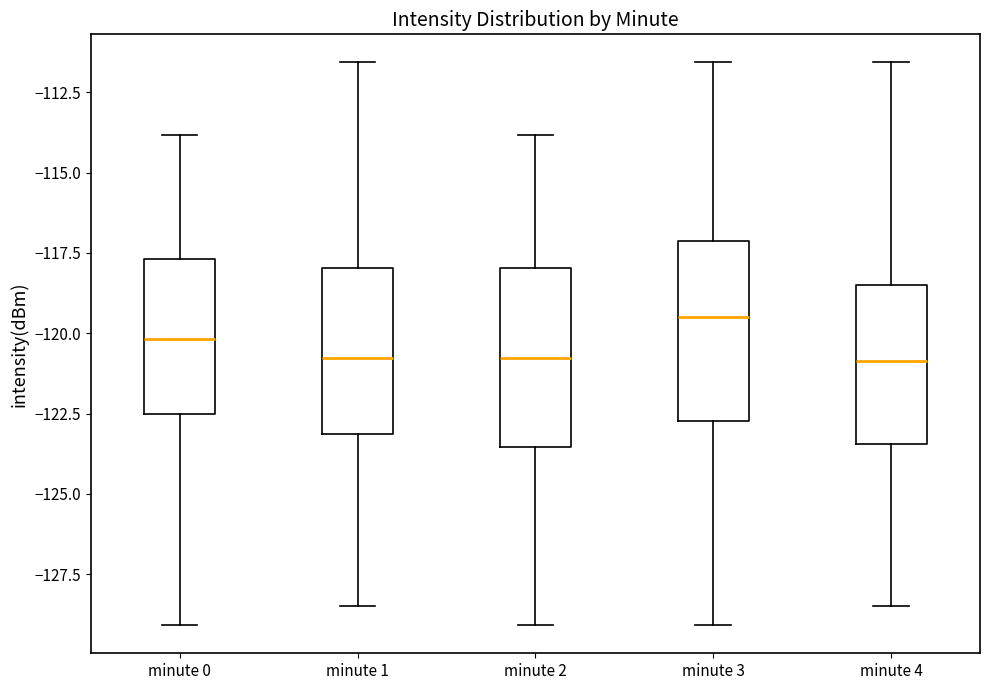

Which box has the highest median line?

minute 3